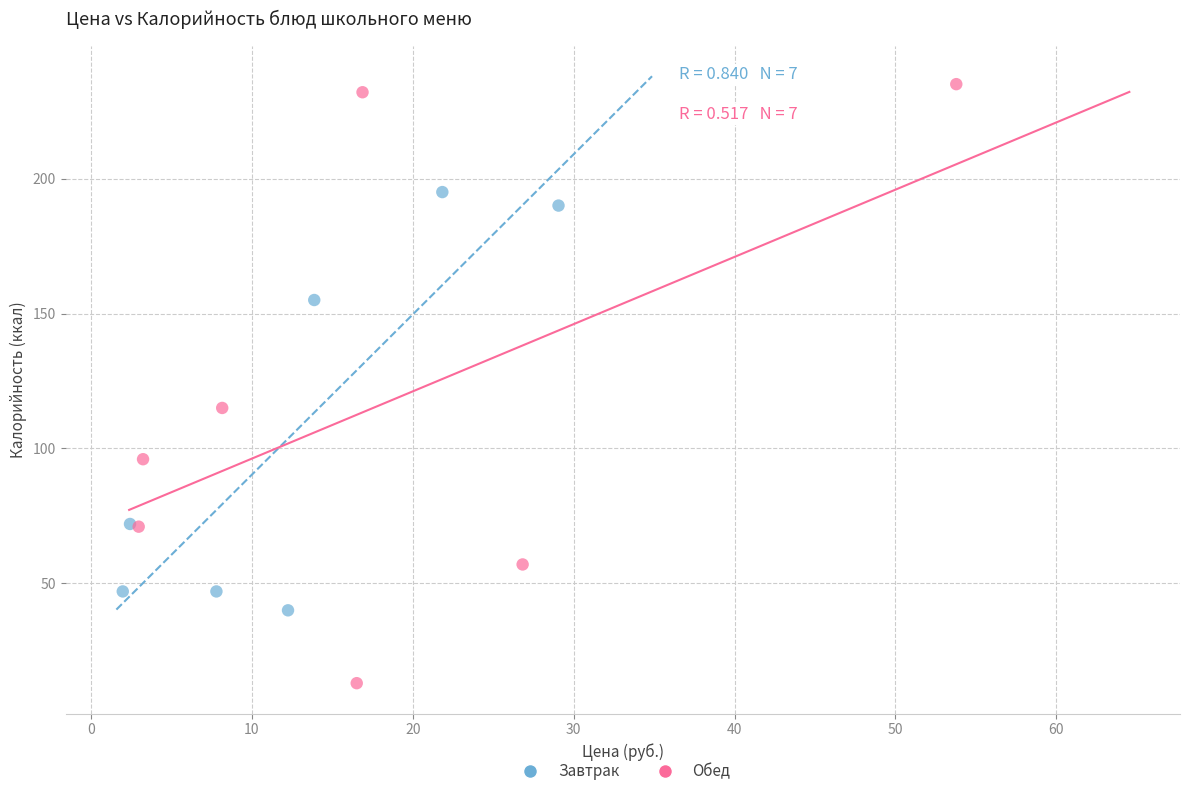

Which series reaches the minimum Y coordinate?

Обед